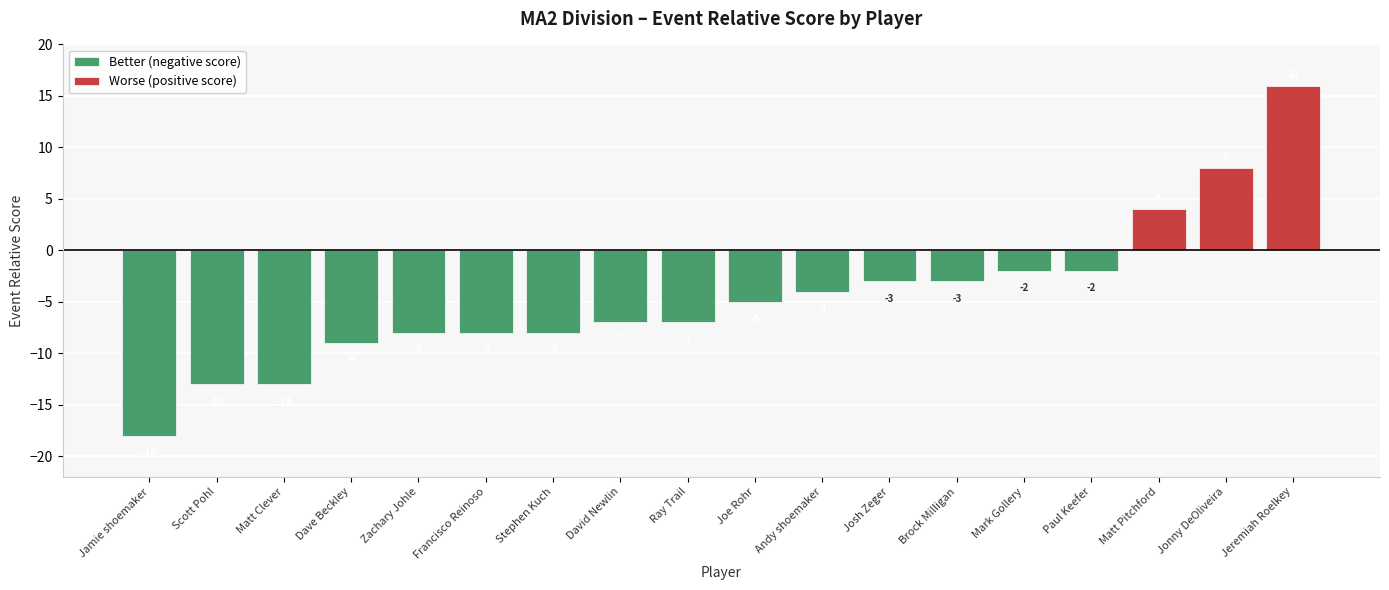

Where is round_relative_score nearest to the value -1?

Mark Gollery